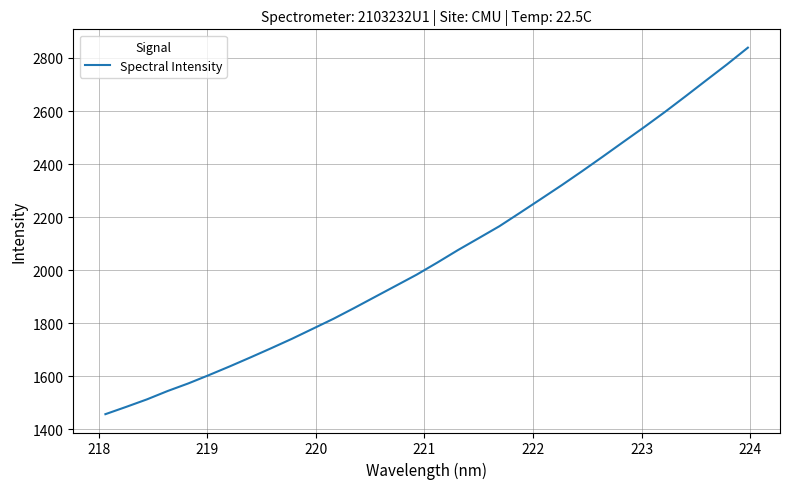

How many lines are shown in the chart?

1